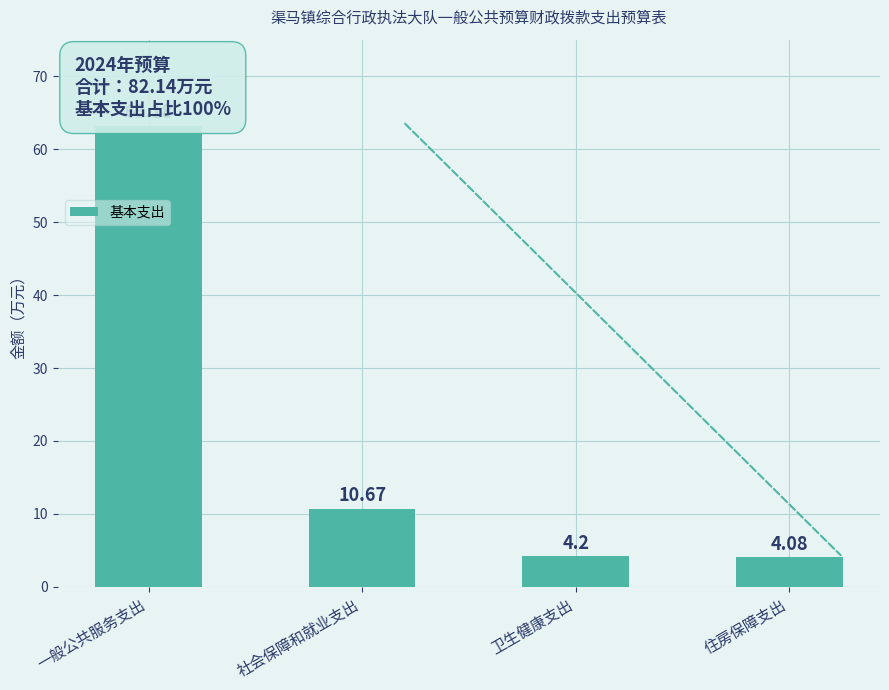

The chart shows a value of 5.2 at 社会保障和就业支出. True or false?

False